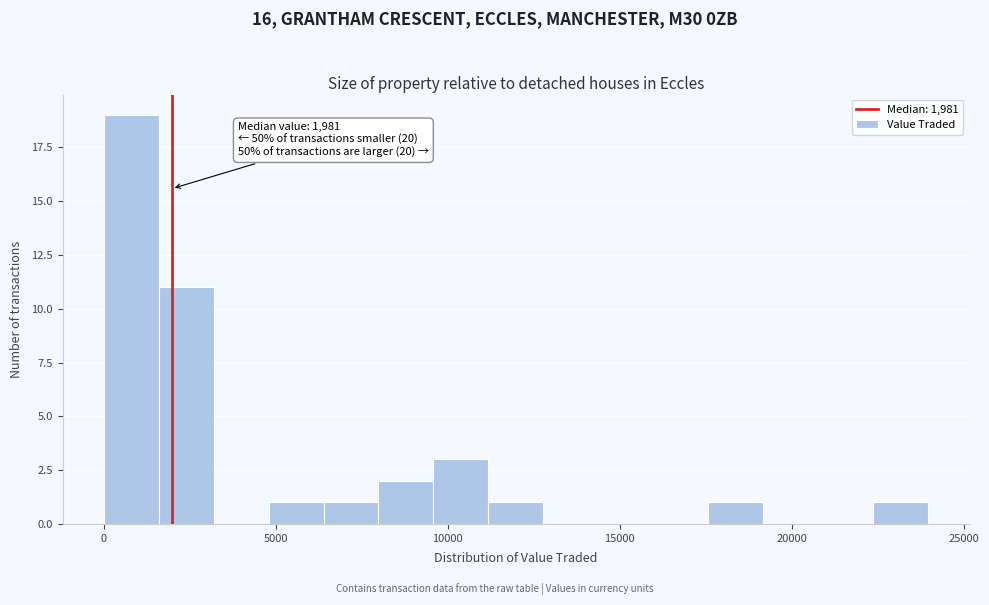

Around what value on the x-axis is the tallest bar? Give the approximate position of its centre, as read against the axis.

1000